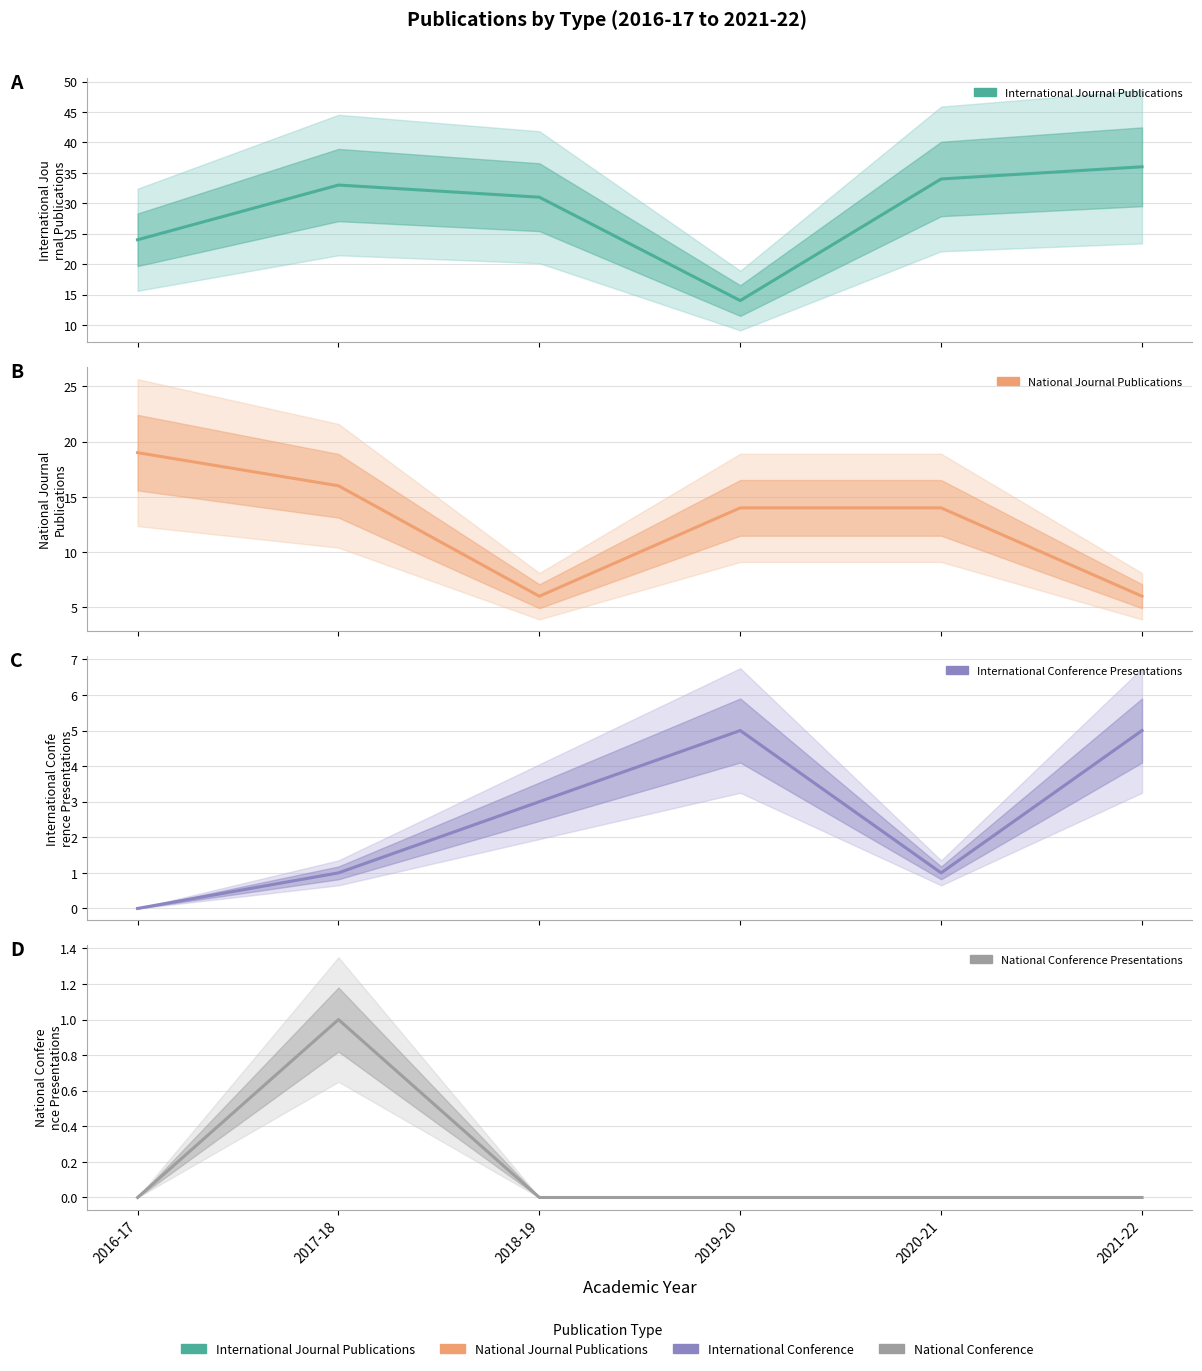

Rank the series at 2018-19 from lowest to highest value.

National Conference Presentations, International Conference Presentations, National Journal Publications, International Journal Publications